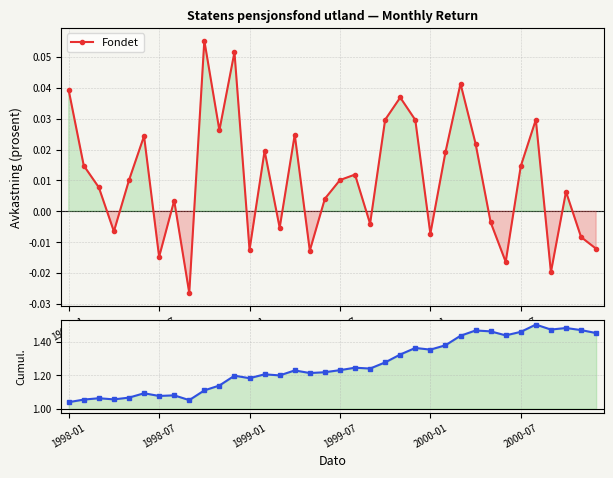

Which has a higher value, 6 or 27?

27